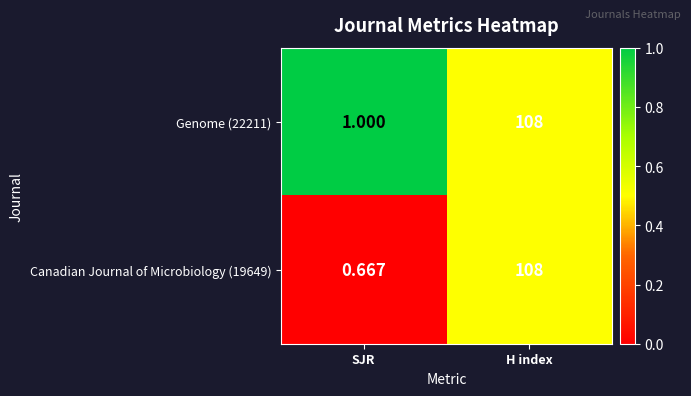

At which category is the sum across all series the highest?

H index